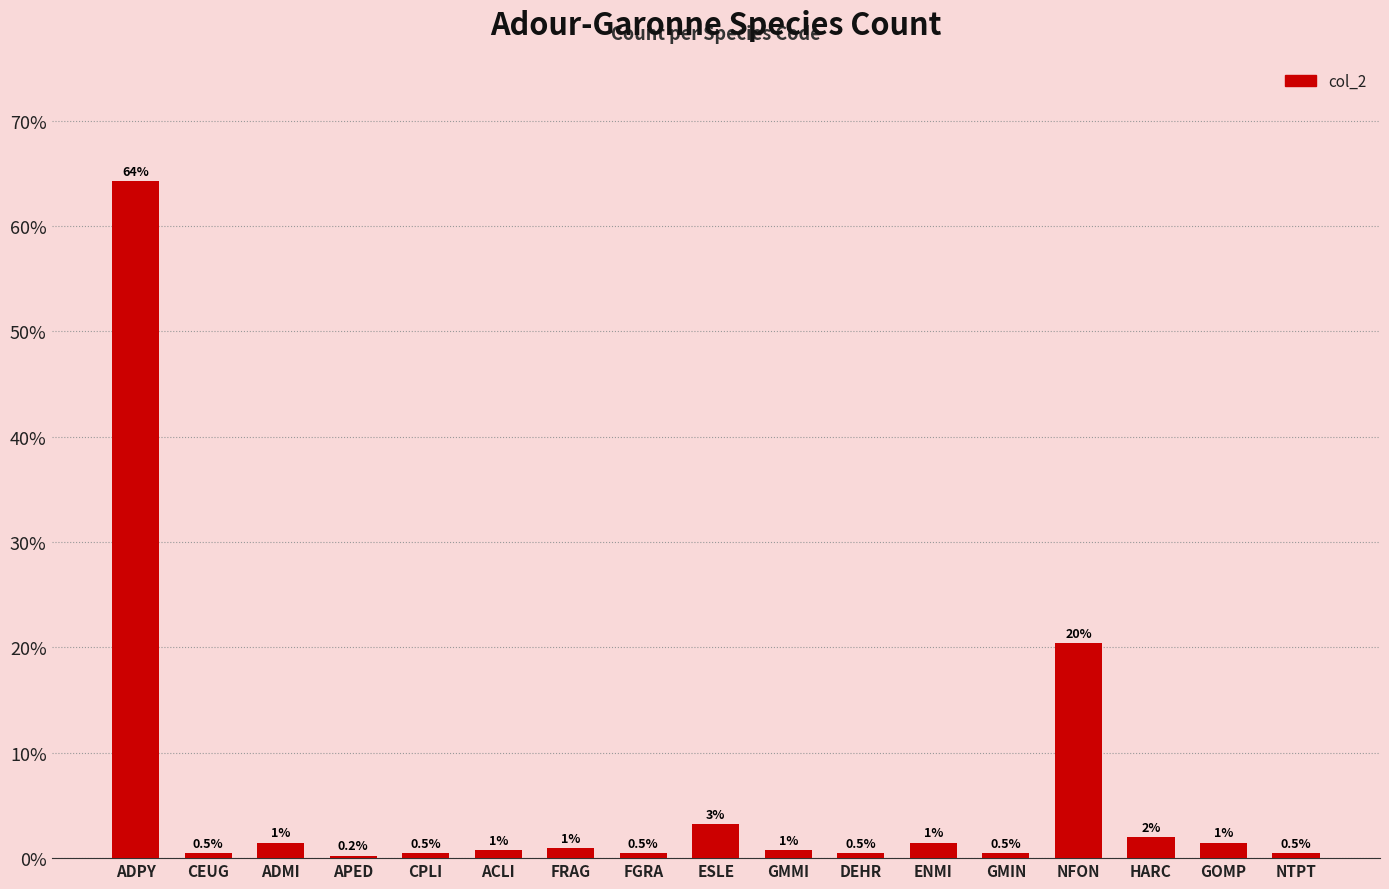

Which has a higher value, HARC or NFON?

NFON